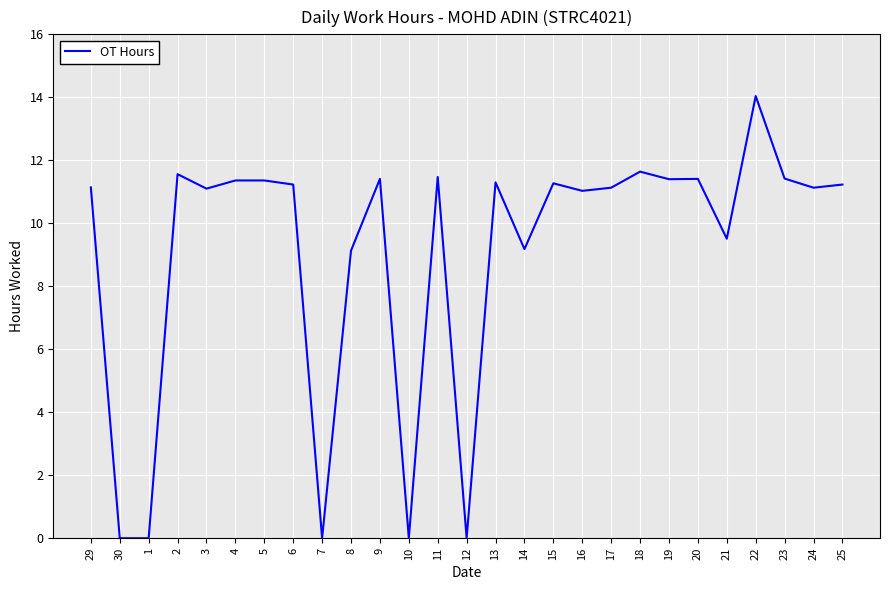

The chart shows a value of 11.1 at 24. True or false?

True